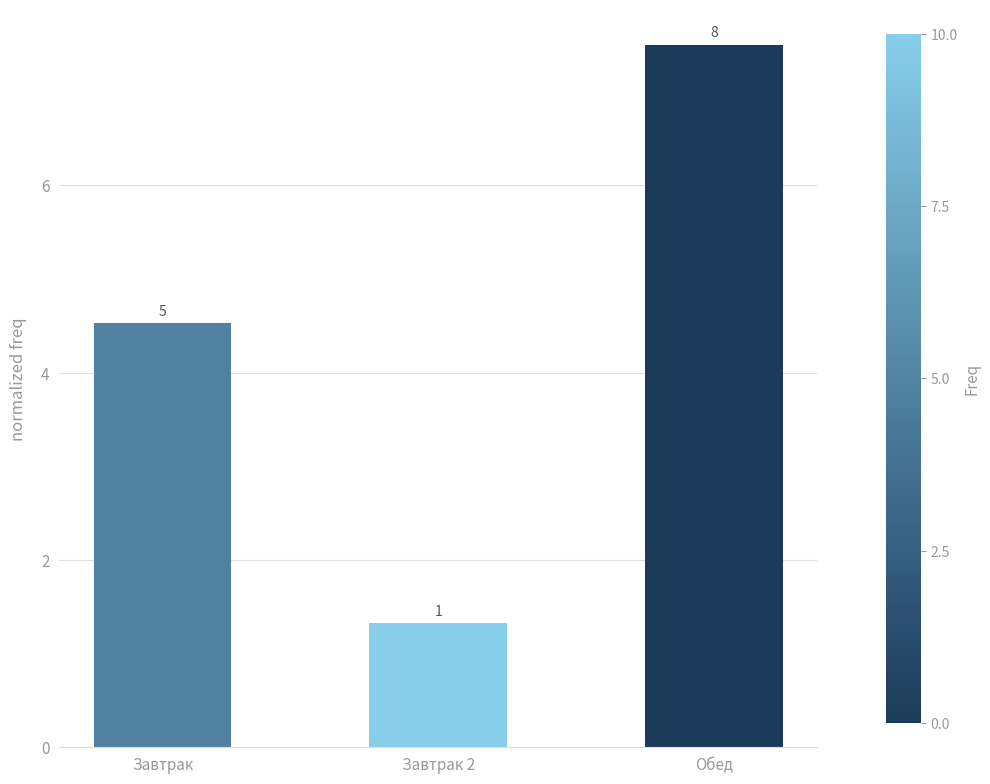

Does the chart contain any negative values?

No